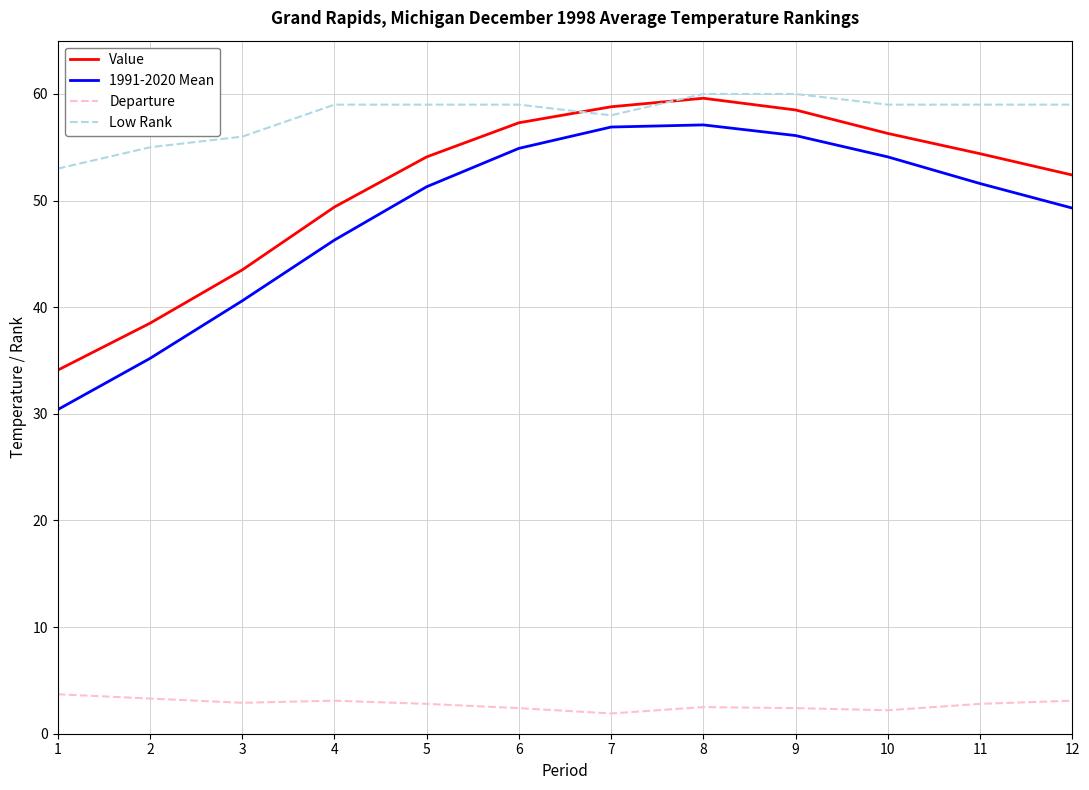

True or false: Value has a value of 54.1 at 5.

True